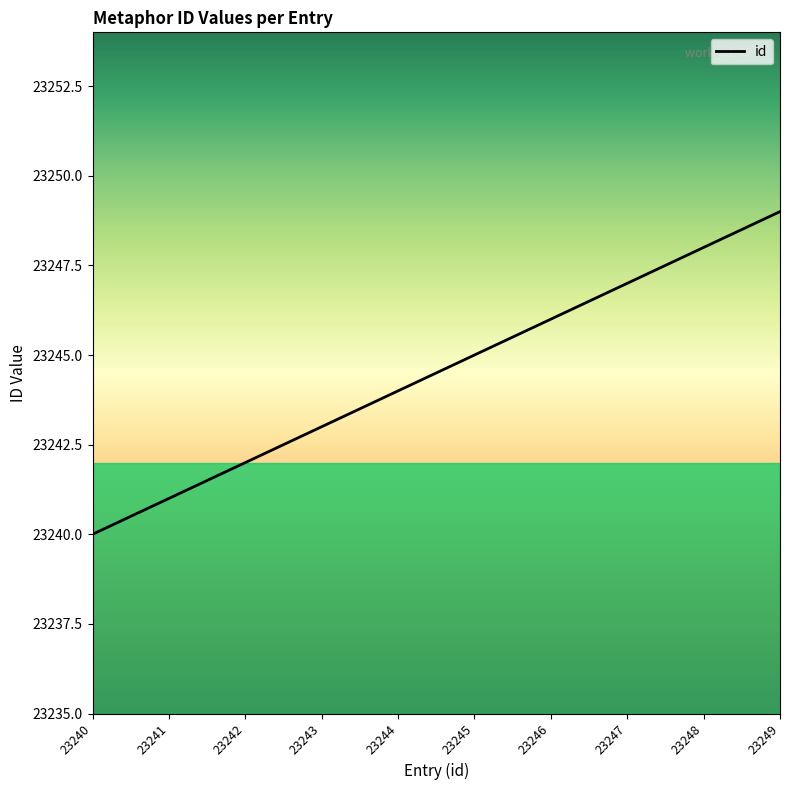

The chart shows a value of 23243 at 23243. True or false?

True